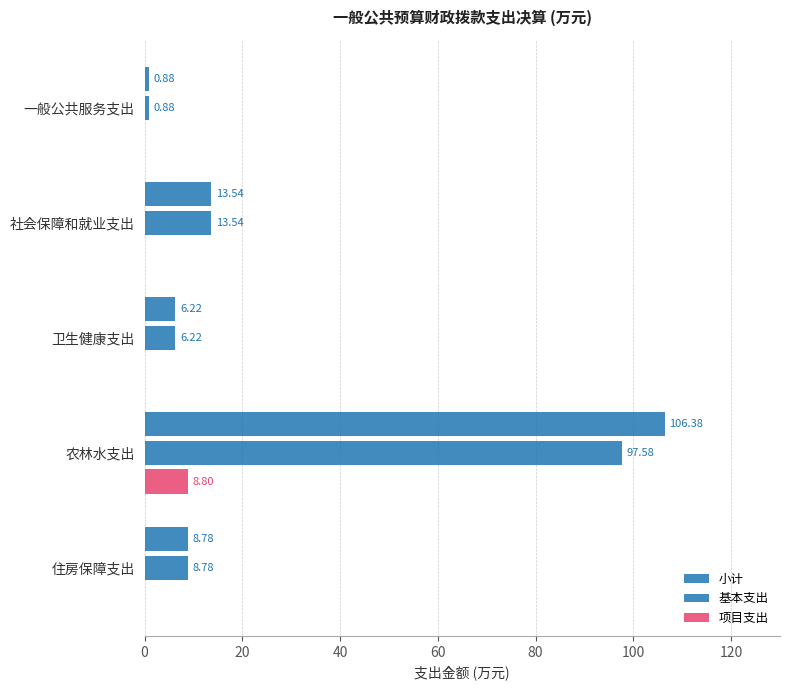

How many series are shown in this chart?

3